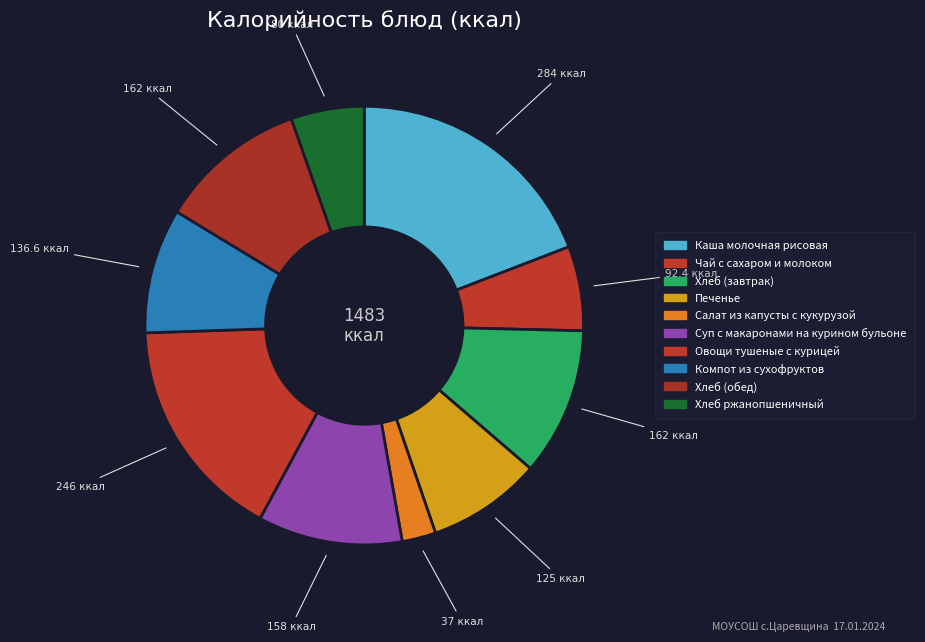

The Печенье slice represents 20% of the pie. True or false?

False